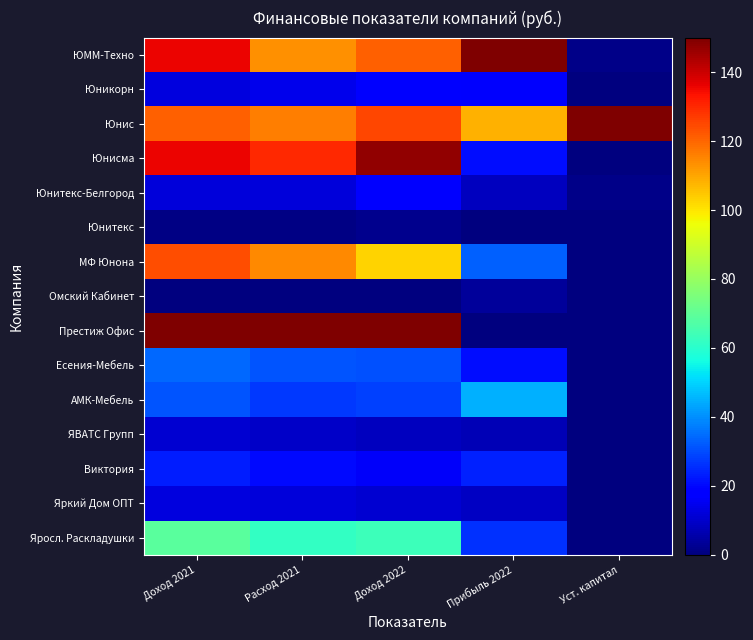

Reading right to left, extract all data points from this chart.

Яросл. Раскладушки: Уст. капитал=0.0	Прибыль 2022=26.0	Доход 2022=63.3	Расход 2021=61.6	Доход 2021=68.9
Яркий Дом ОПТ: Уст. капитал=0.0	Прибыль 2022=9.2	Доход 2022=10.8	Расход 2021=12.0	Доход 2021=12.5
Виктория: Уст. капитал=0.0	Прибыль 2022=24.0	Доход 2022=16.3	Расход 2021=20.4	Доход 2021=23.0
ЯВАТС Групп: Уст. капитал=0.0	Прибыль 2022=7.2	Доход 2022=8.2	Расход 2021=9.8	Доход 2021=11.0
АМК-Мебель: Уст. капитал=0.0	Прибыль 2022=44.6	Доход 2022=28.3	Расход 2021=27.1	Доход 2021=31.4
Есения-Мебель: Уст. капитал=0.0	Прибыль 2022=21.0	Доход 2022=30.9	Расход 2021=31.3	Доход 2021=34.4
Престиж Офис: Уст. капитал=0.0	Прибыль 2022=0.0	Доход 2022=150.0	Расход 2021=150.0	Доход 2021=150.0
Омский Кабинет: Уст. капитал=0.0	Прибыль 2022=3.8	Доход 2022=0.0	Расход 2021=0.0	Доход 2021=0.0
МФ Юнона: Уст. капитал=0.0	Прибыль 2022=33.1	Доход 2022=102.6	Расход 2021=114.8	Доход 2021=123.7
Юнитекс: Уст. капитал=0.0	Прибыль 2022=0.0	Доход 2022=1.9	Расход 2021=0.9	Доход 2021=1.0
Юнитекс-Белгород: Уст. капитал=1.7	Прибыль 2022=8.6	Доход 2022=18.2	Расход 2021=11.9	Доход 2021=12.0
Юнисма: Уст. капитал=0.0	Прибыль 2022=20.9	Доход 2022=147.2	Расход 2021=129.9	Доход 2021=135.6
Юнис: Уст. капитал=150.0	Прибыль 2022=108.1	Доход 2022=125.2	Расход 2021=116.6	Доход 2021=120.8
Юникорн: Уст. капитал=0.0	Прибыль 2022=16.8	Доход 2022=18.4	Расход 2021=14.6	Доход 2021=12.8
ЮММ-Техно: Уст. капитал=1.7	Прибыль 2022=150.0	Доход 2022=120.9	Расход 2021=113.5	Доход 2021=135.9